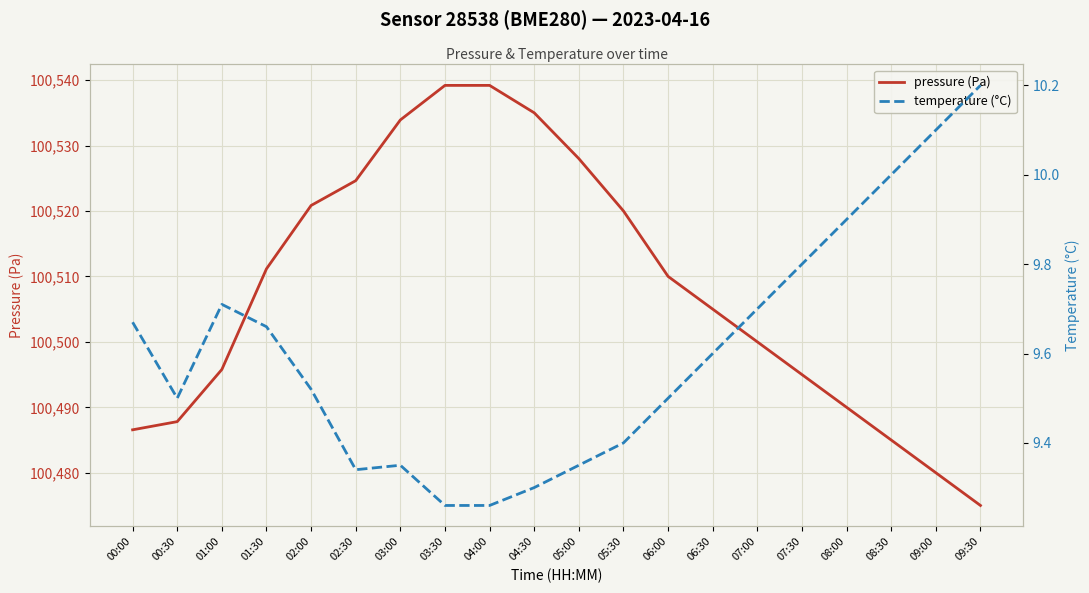

List the series in order of their peak value, highest first.

pressure (Pa), temperature (°C)